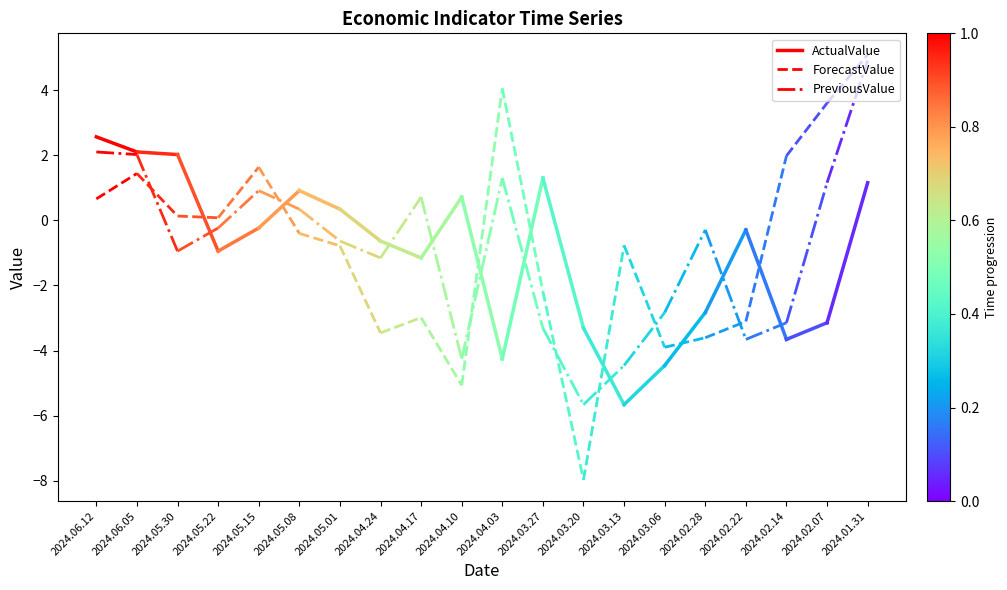

At how many categories does at least one series exceed 2?

2